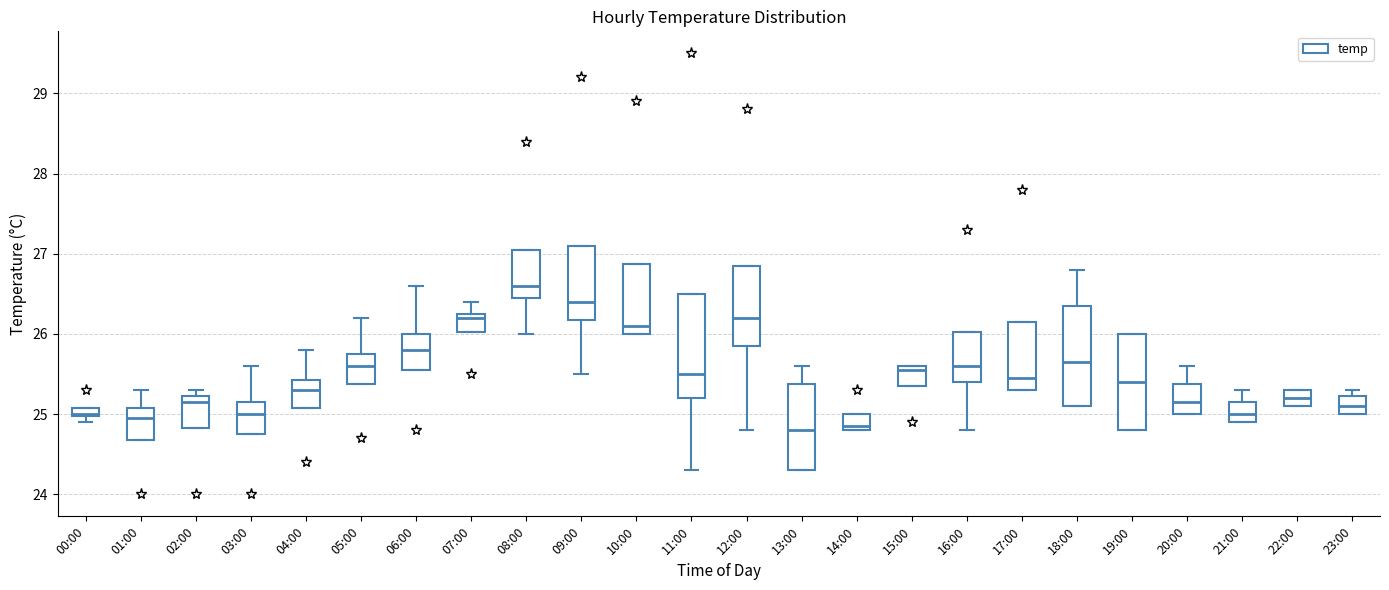

Where is the upper edge of the box for 21:00 on the y-axis? The values are not printed on the chart, so give them approximately, as read against the axis.

25.2